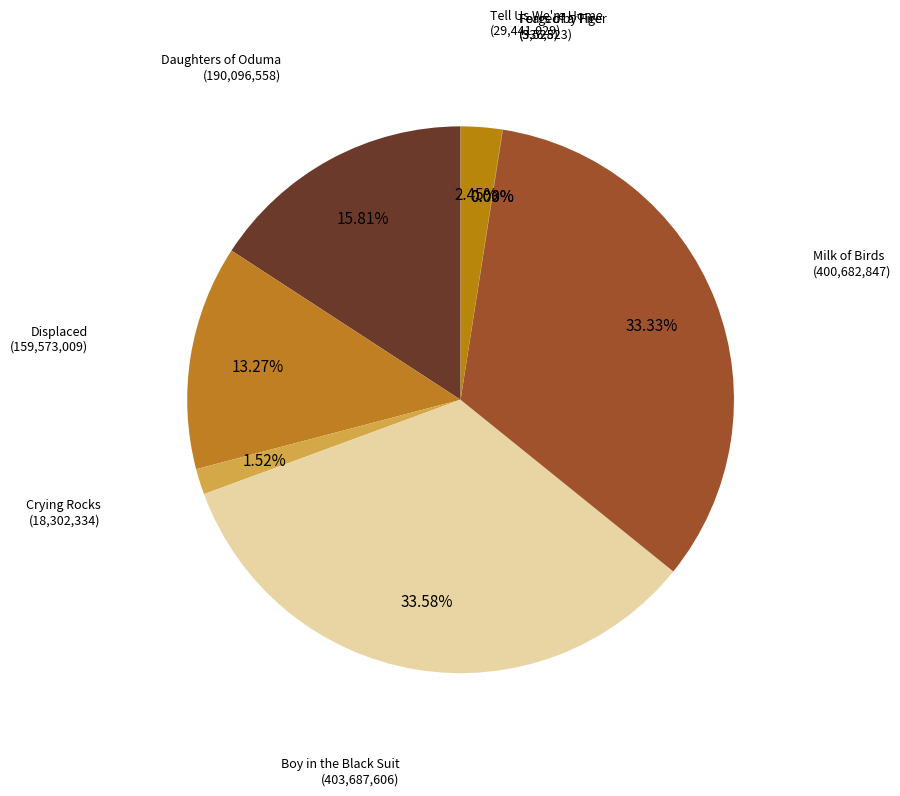

The Milk of Birds slice represents 33% of the pie. True or false?

True